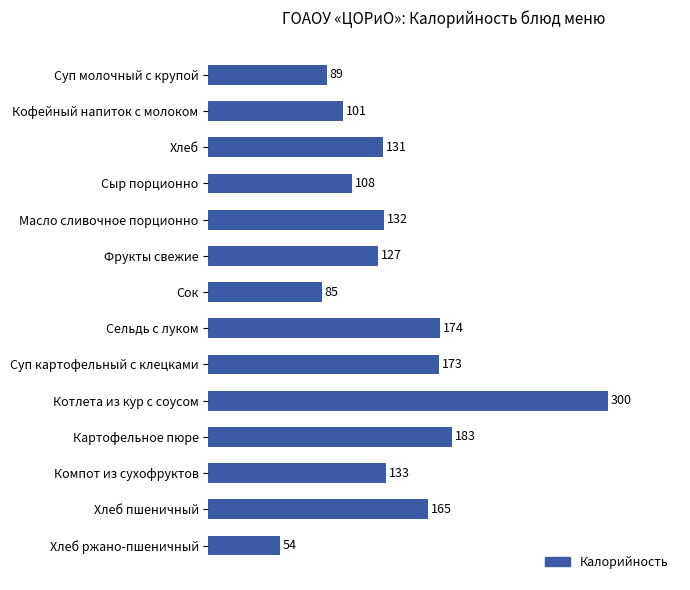

List the labels in order of value, smallest first.

Хлеб ржано-пшеничный, Сок, Суп молочный с крупой, Кофейный напиток с молоком, Сыр порционно, Фрукты свежие, Хлеб, Масло сливочное порционно, Компот из сухофруктов, Хлеб пшеничный, Суп картофельный с клецками, Сельдь с луком, Картофельное пюре, Котлета из кур с соусом